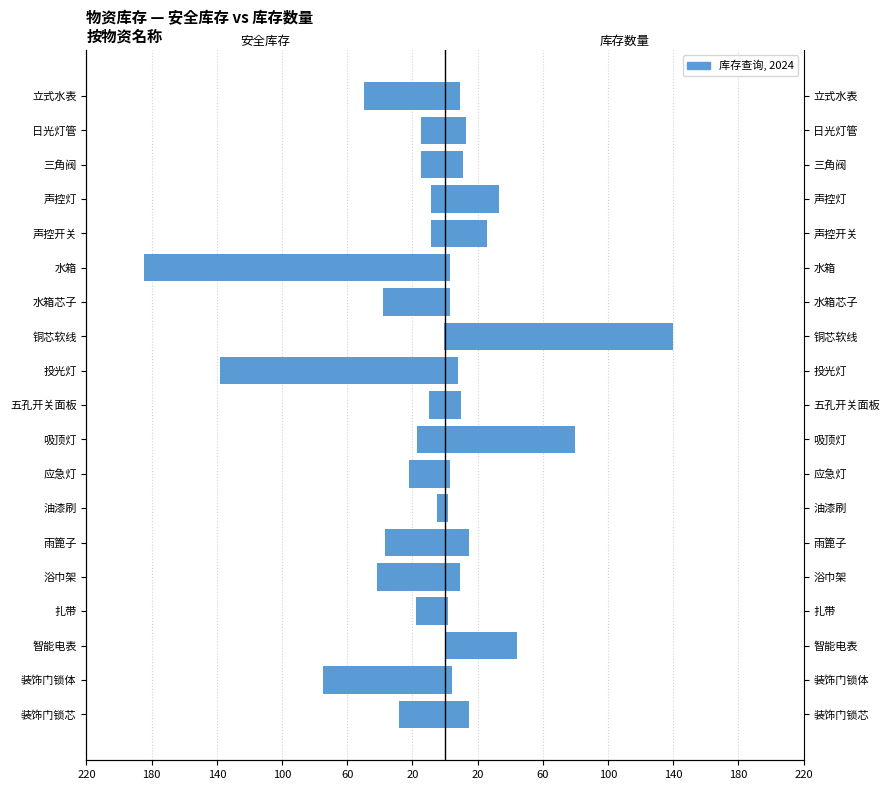

What is the minimum value for 库存数量?

2.0